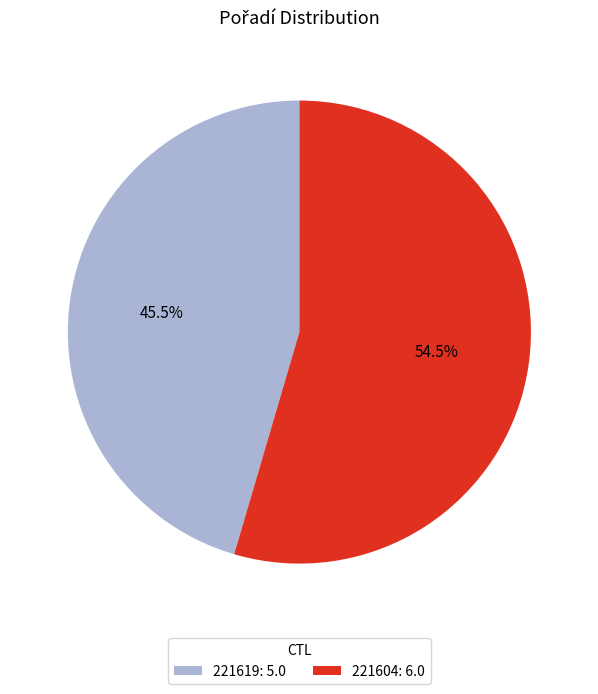

To the nearest percent, what is the average slice percentage?

50%